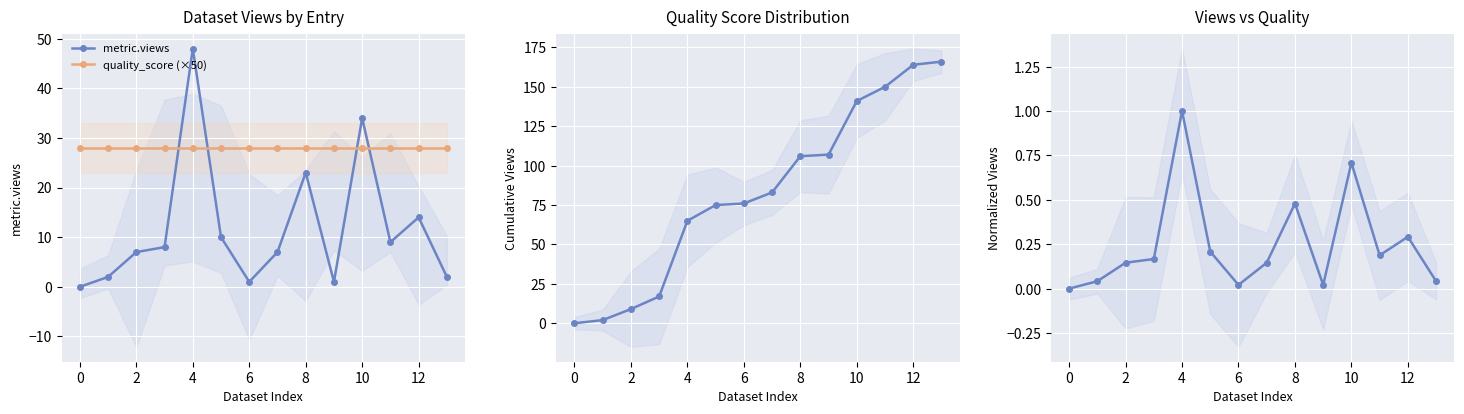

True or false: metric.views has more than 0 points higher than both neighbors.

True